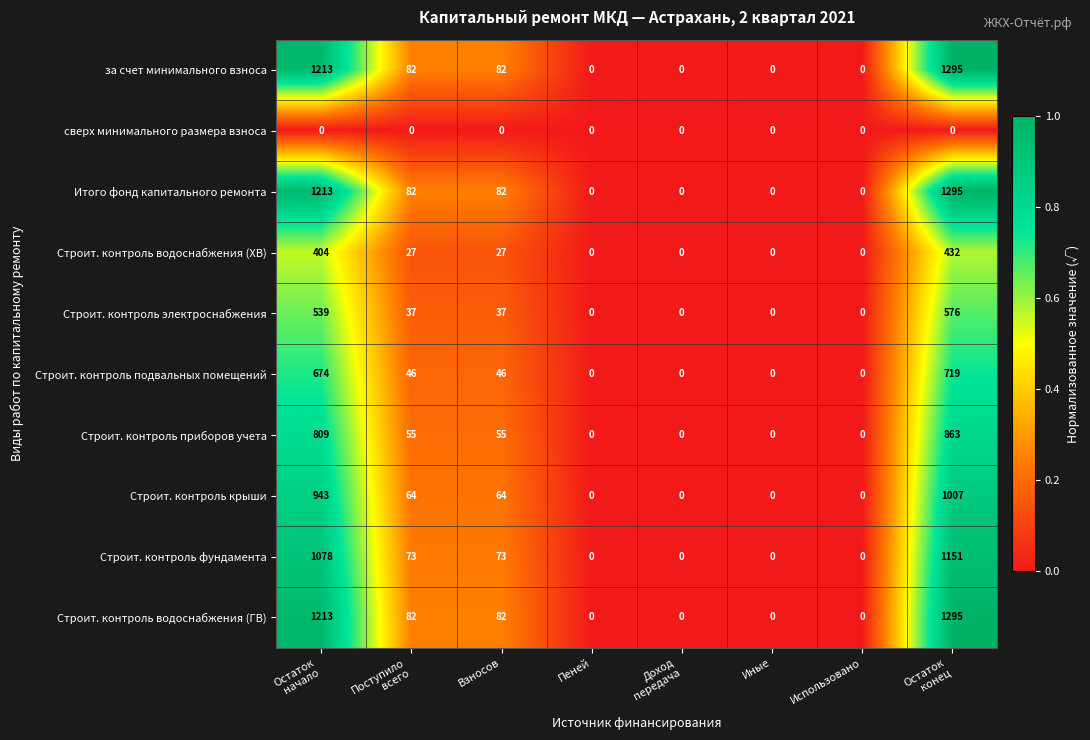

Is the value of за счет минимального взноса at Использовано greater than the value of Строит. контроль электроснабжения at Взносов?

No